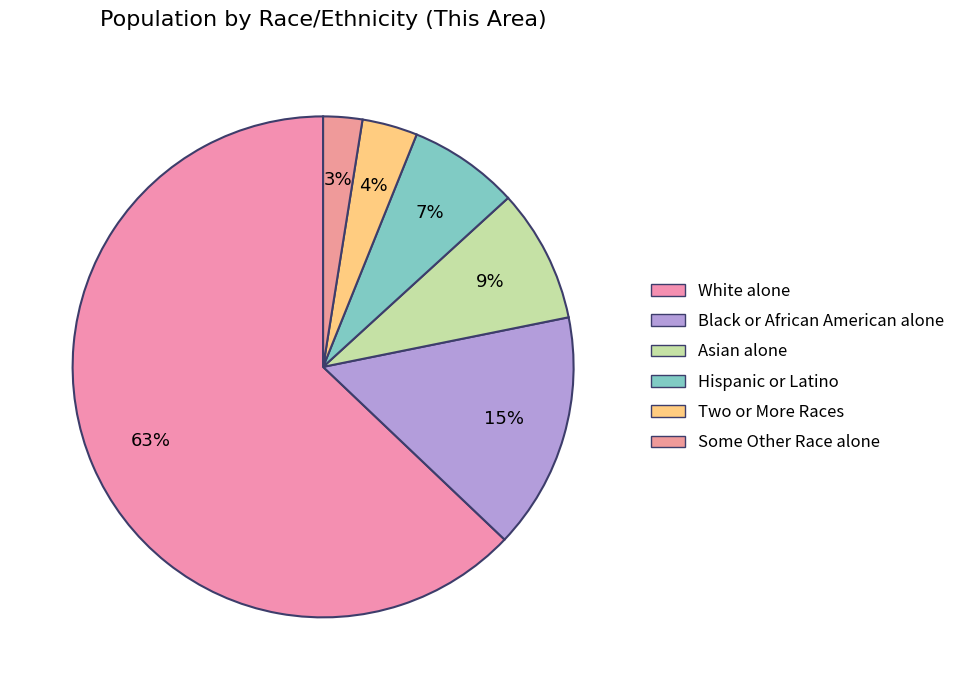

How many slices are in this pie chart?

6